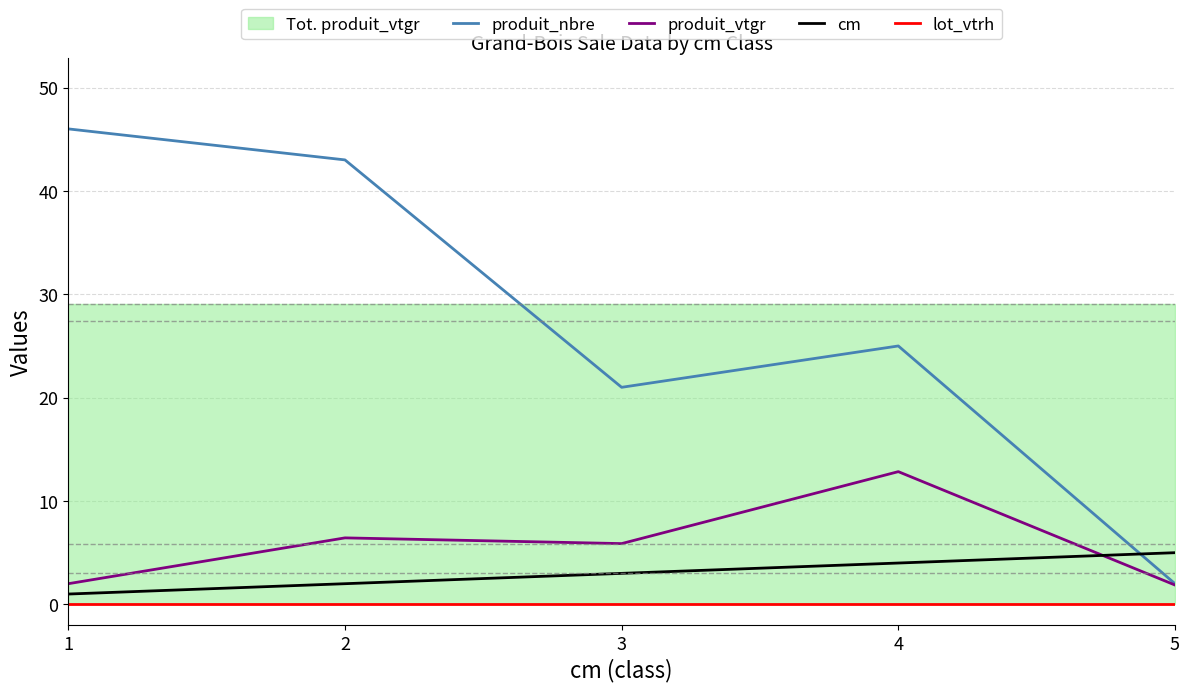

What is the total value across all series at 5?

8.9